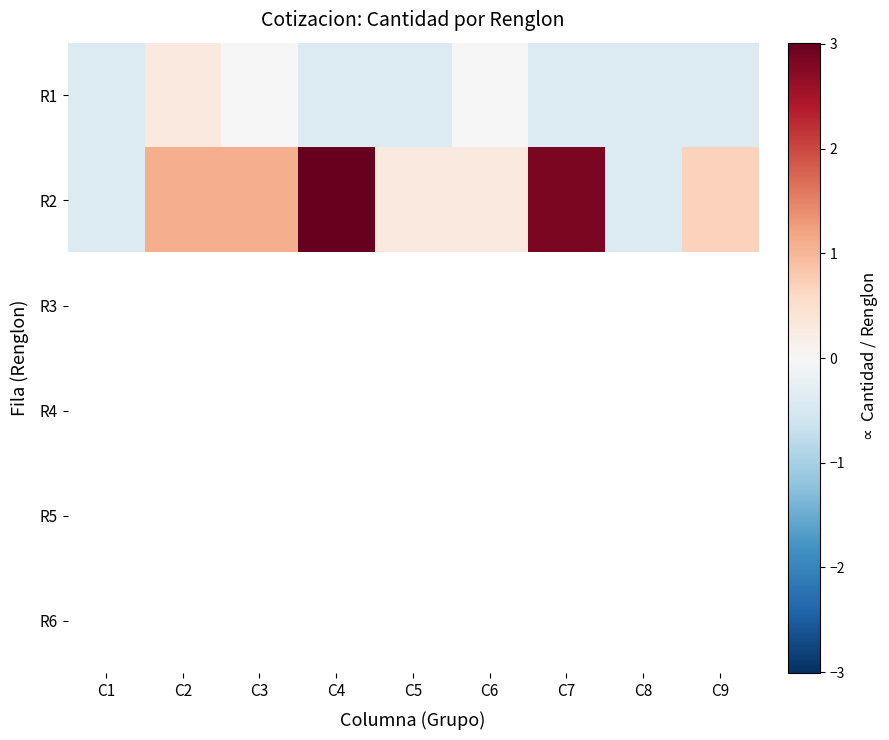

Is the value of R1 at C7 greater than the value of R4 at C6?

No